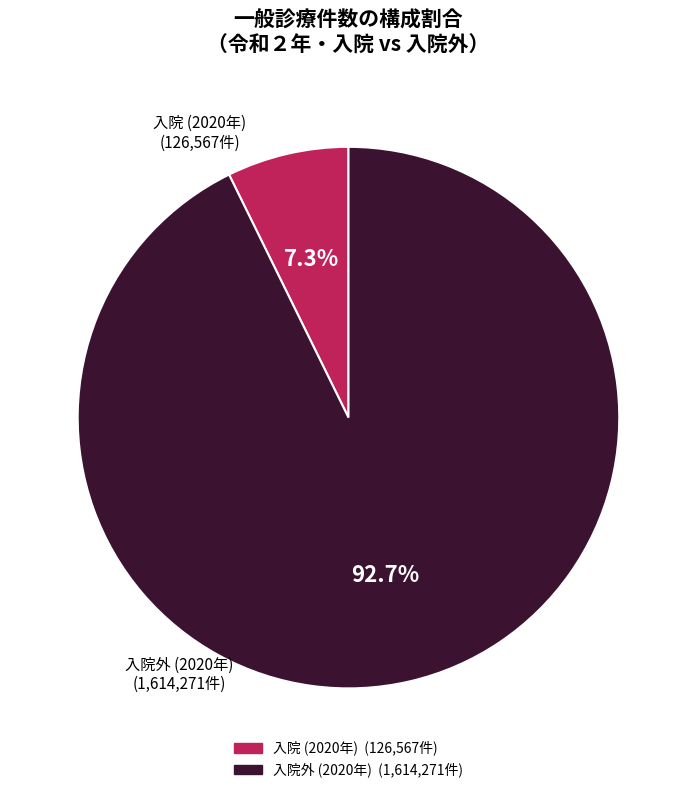

Is there any slice that represents more than half of the pie?

Yes